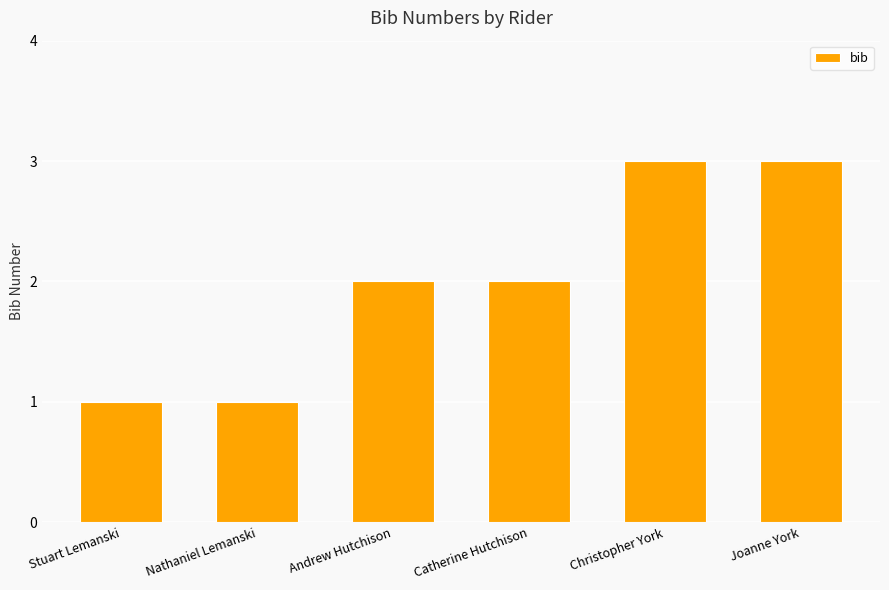

What is the label of the 3rd bar from the right?

Catherine Hutchison